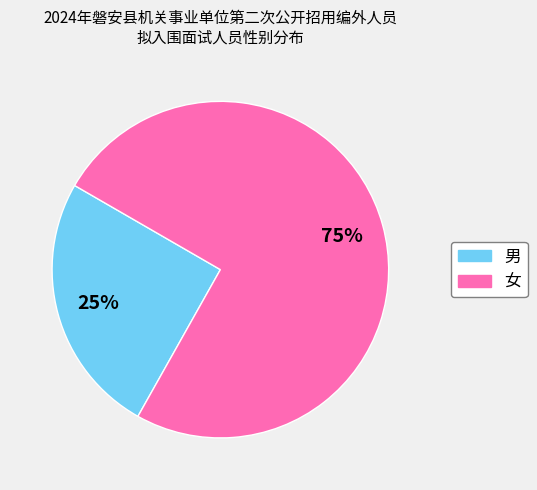

How many slices are in this pie chart?

2